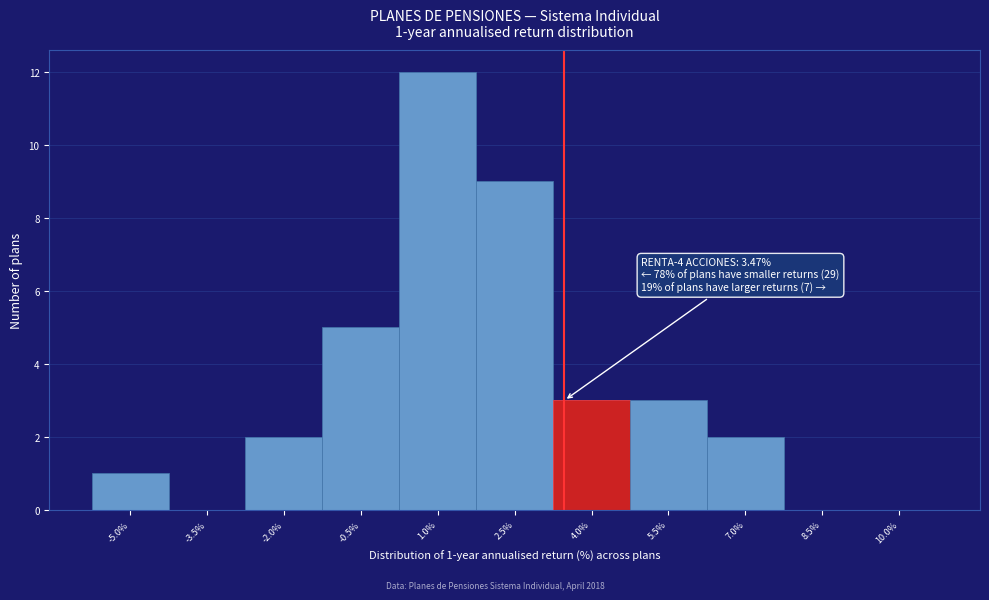

Which range on the x-axis has the tallest bar?

0.25 to 1.75